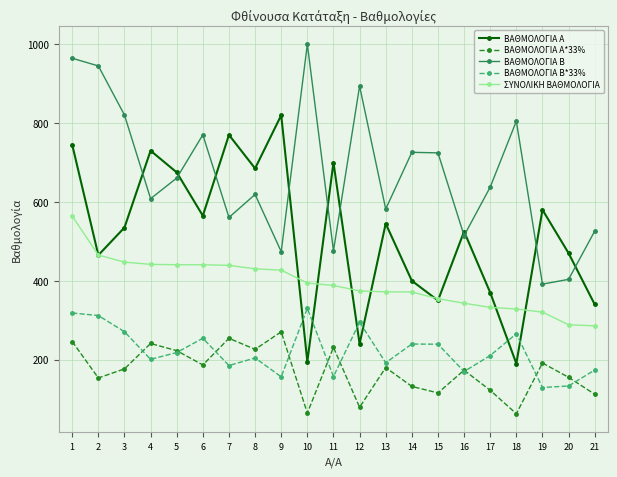

Is the value of ΒΑΘΜΟΛΟΓΙΑ Β at 8 greater than the value of ΒΑΘΜΟΛΟΓΙΑ Α at 1?

No